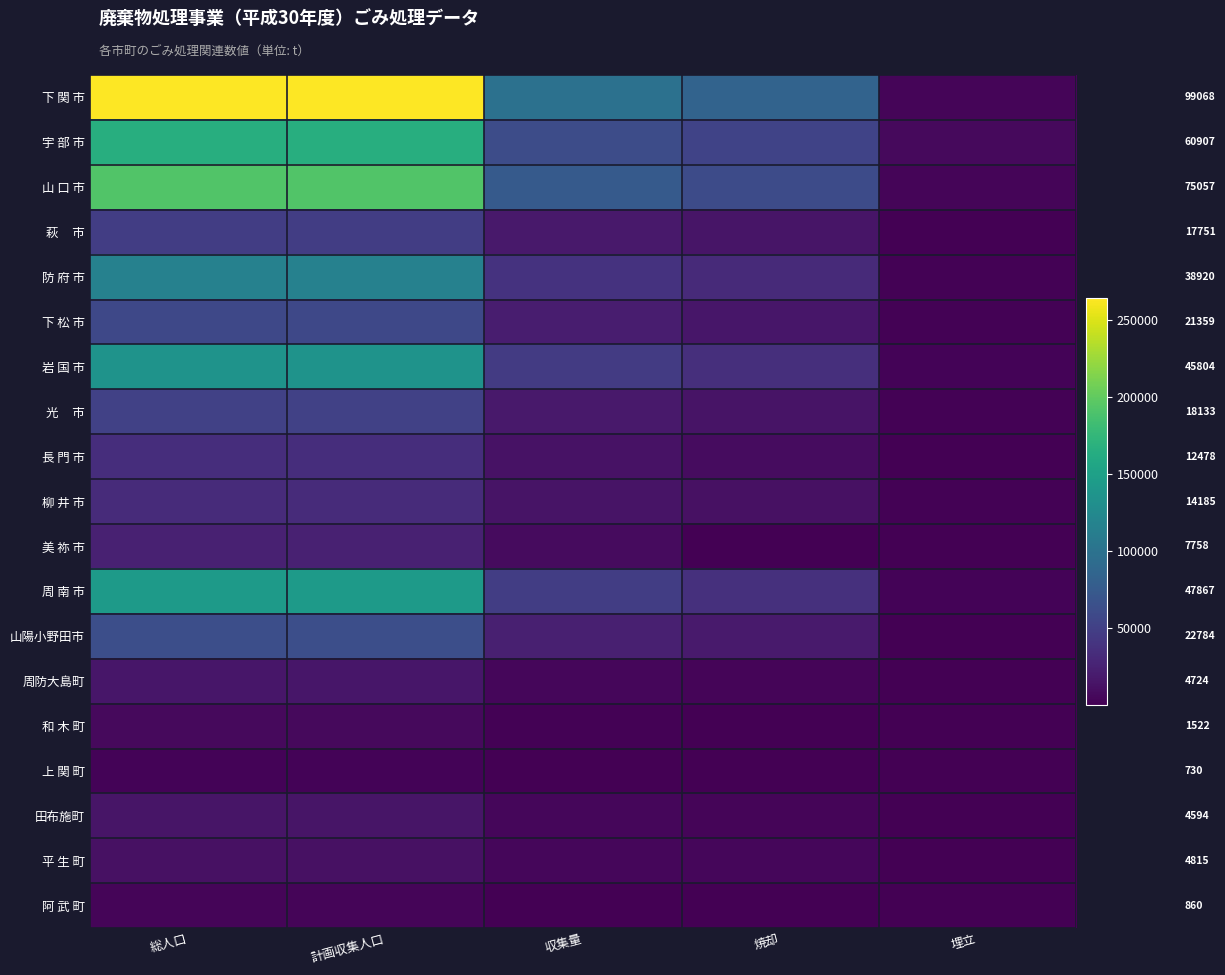

Which has a higher value, 総人口 or 計画収集人口?

総人口